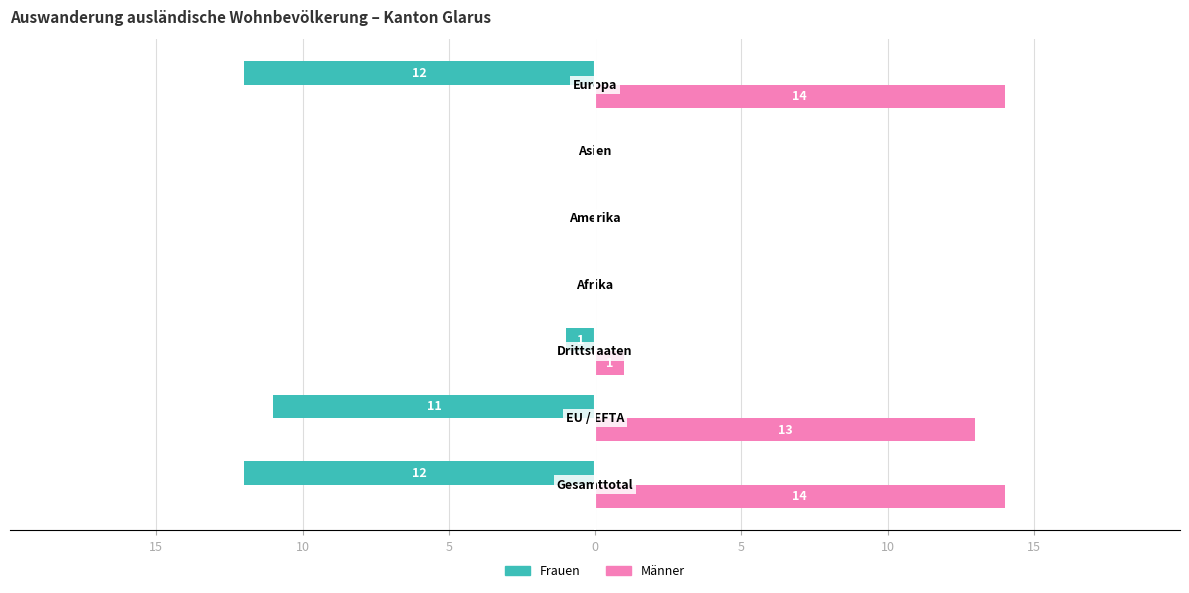

What are all the series names shown in the legend?

Frauen, Männer